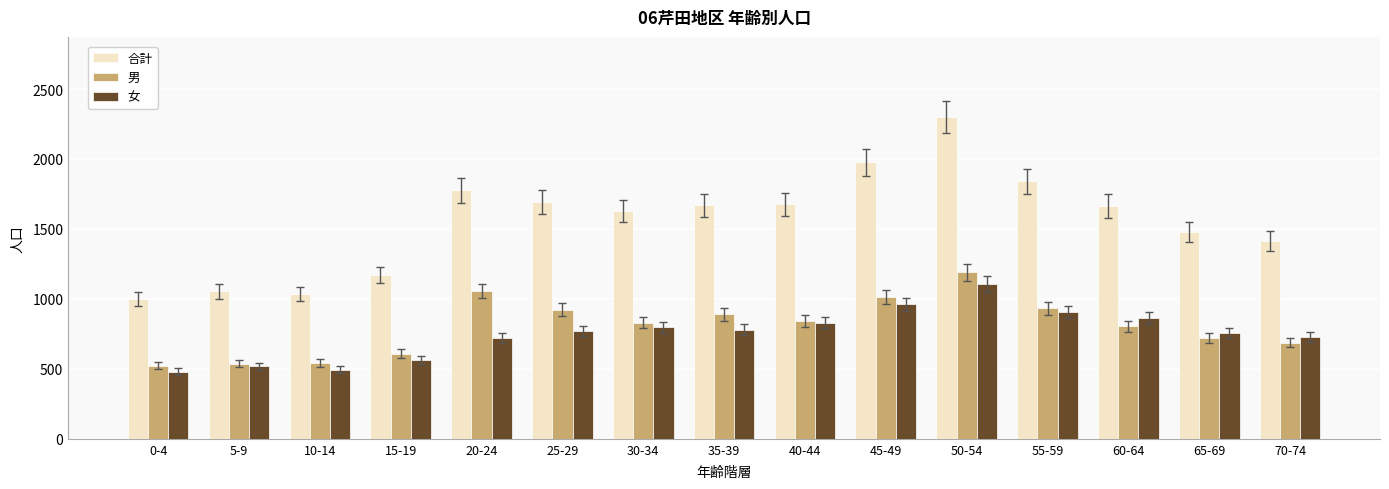

Which series changed the most between 50-54 and 60-64?

合計